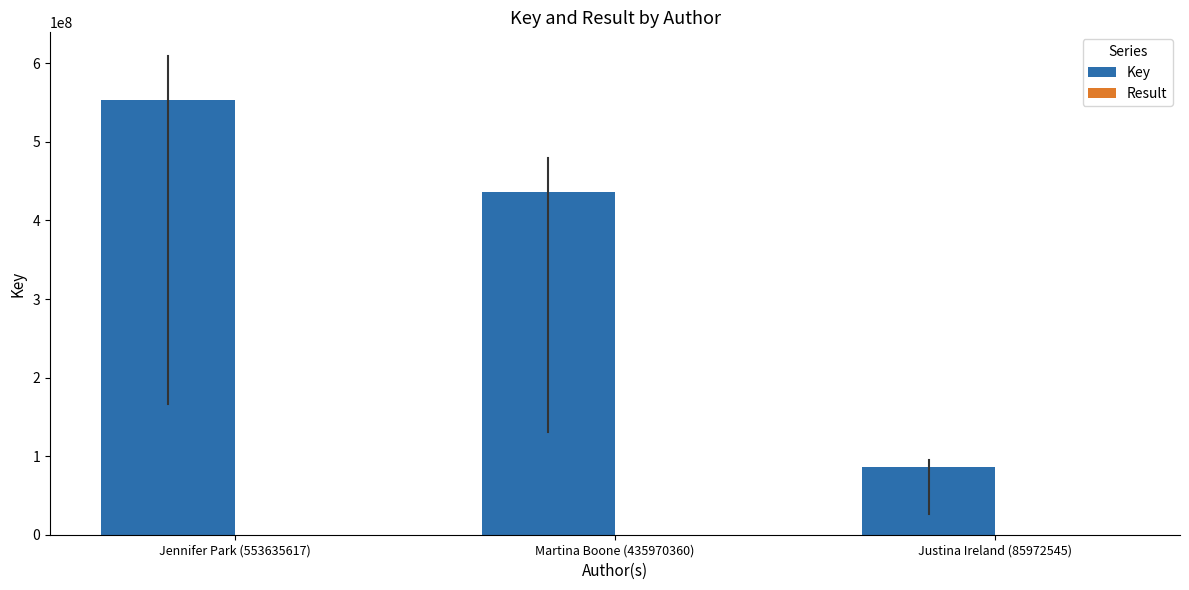

Is it true that Key equals 135121190 at Justina Ireland (85972545)?

False